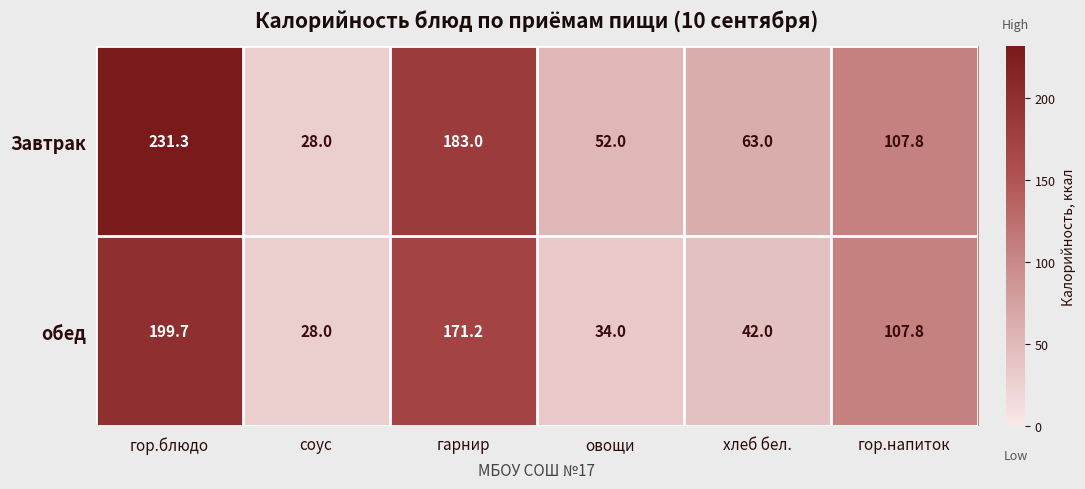

Which series has the largest total across all categories?

Завтрак